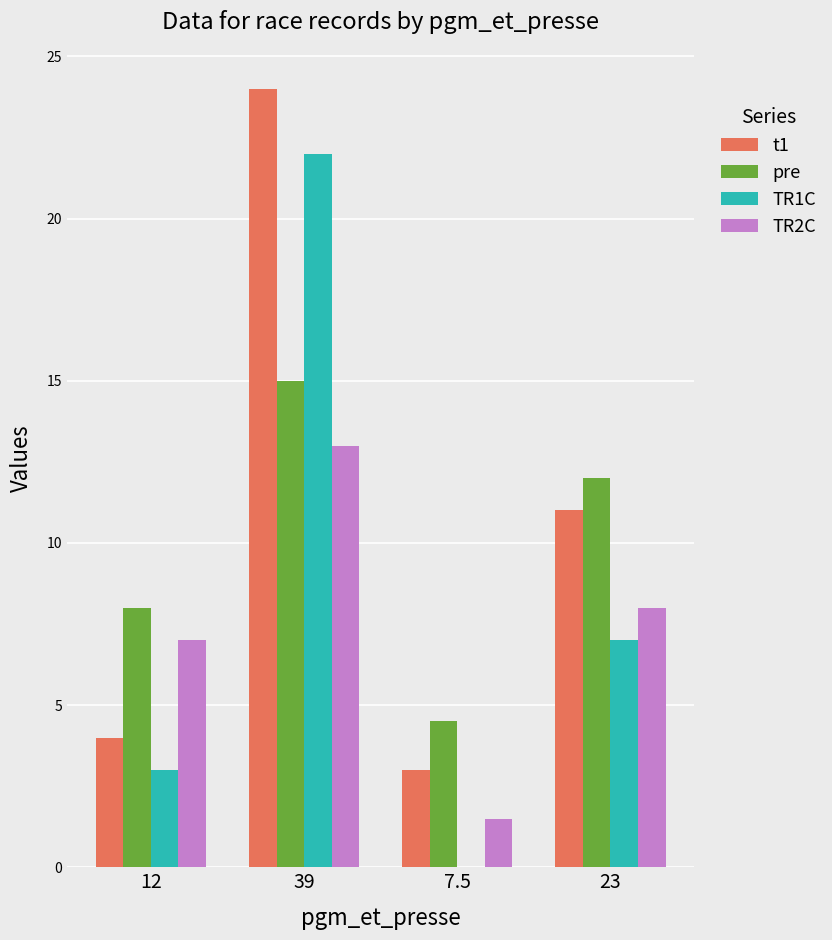

Are the bars horizontal?

No